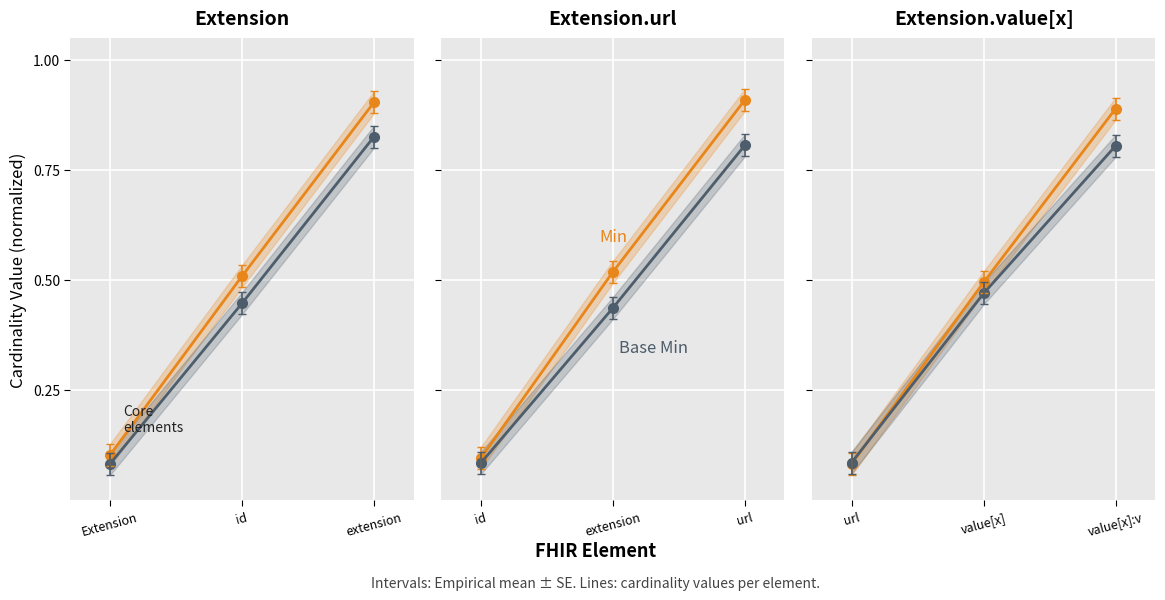

How many categories are shown in the chart?

3